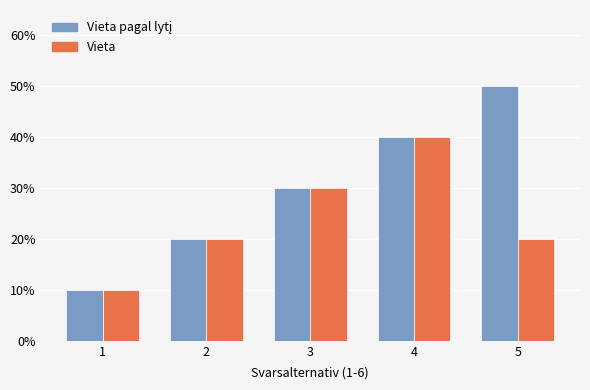

Are the bars grouped side by side (vs. stacked)?

Yes